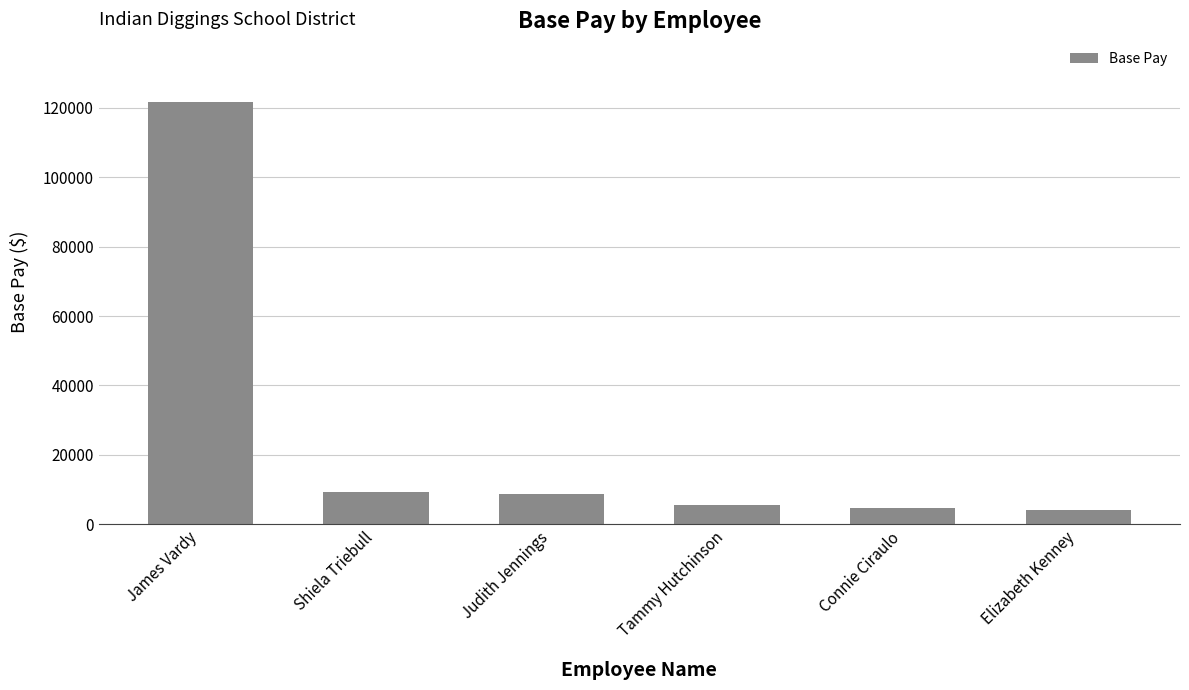

True or false: the data shows 4795.4 at Shiela Triebull.

False